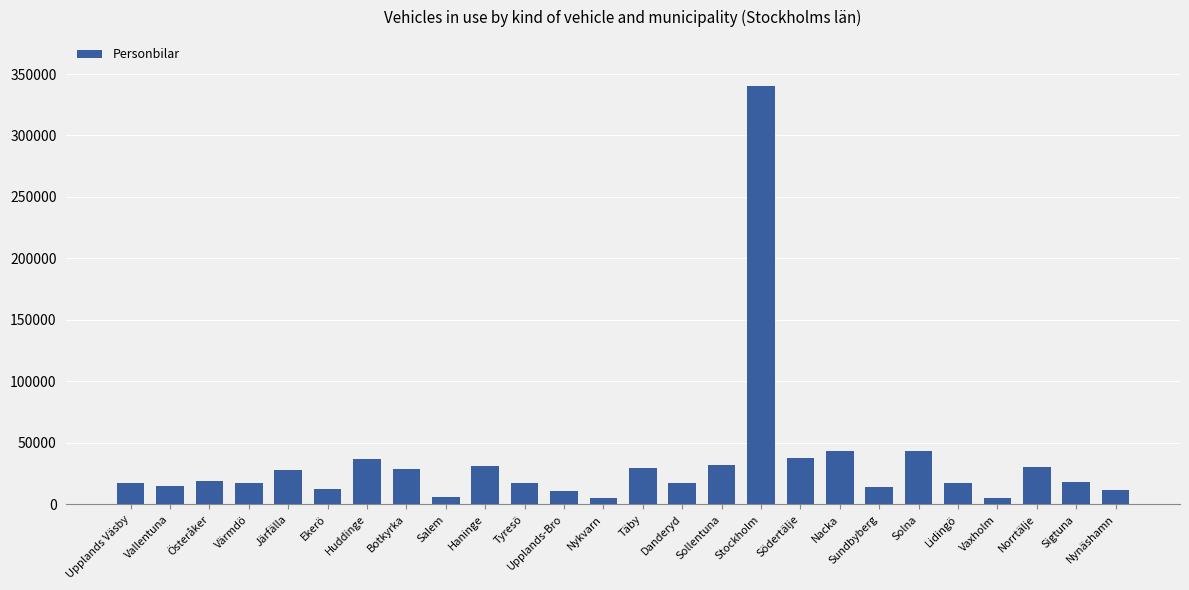

How many bars are there in total?

26